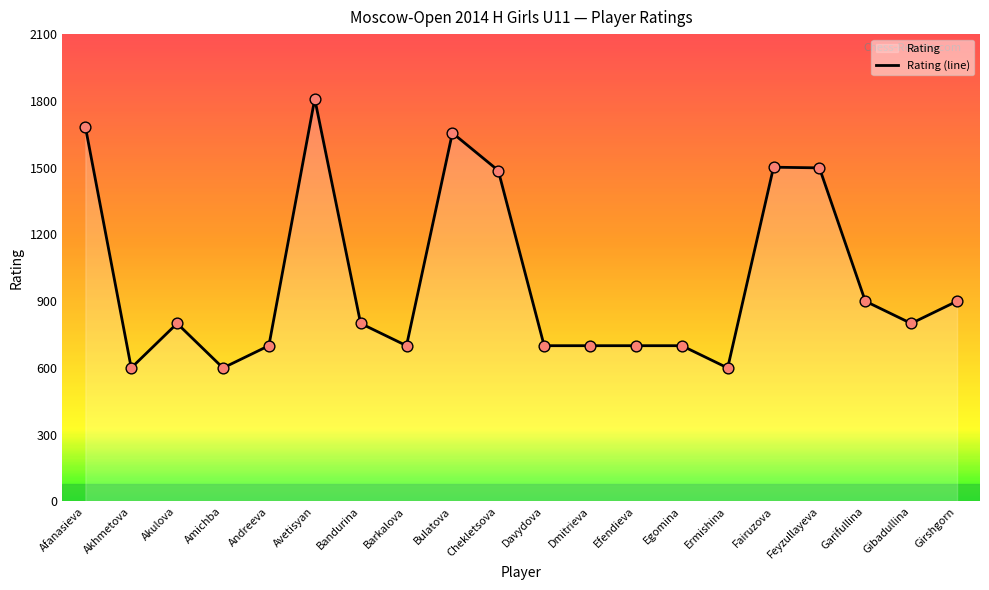

What is the ratio of the value at Gibadullina to the value at Chekletsova?

0.5